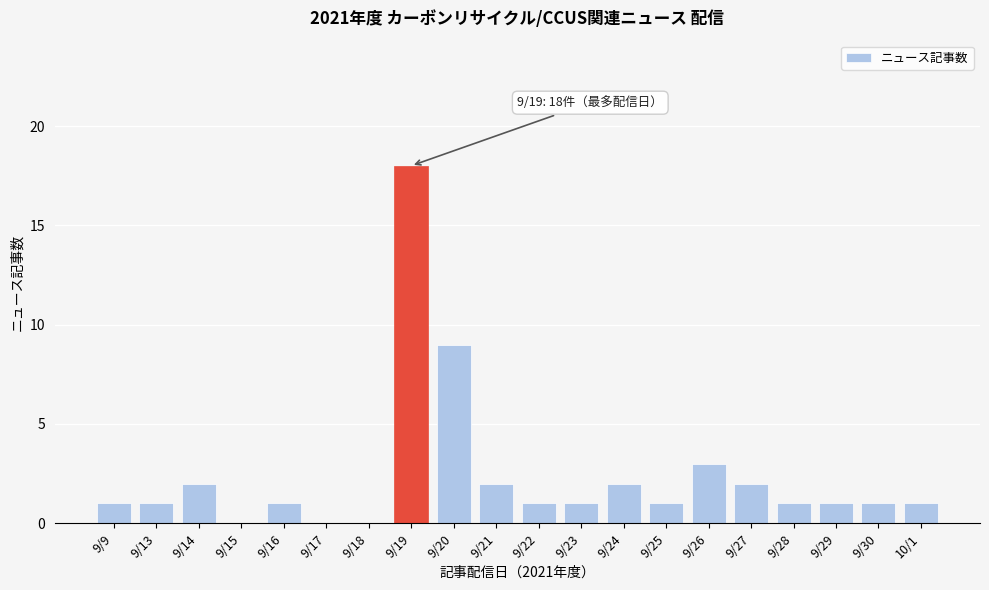

Reading left to right, extract all data points from this chart.

9/9=1	9/13=1	9/14=2	9/15=0	9/16=1	9/17=0	9/18=0	9/19=18	9/20=9	9/21=2	9/22=1	9/23=1	9/24=2	9/25=1	9/26=3	9/27=2	9/28=1	9/29=1	9/30=1	10/1=1